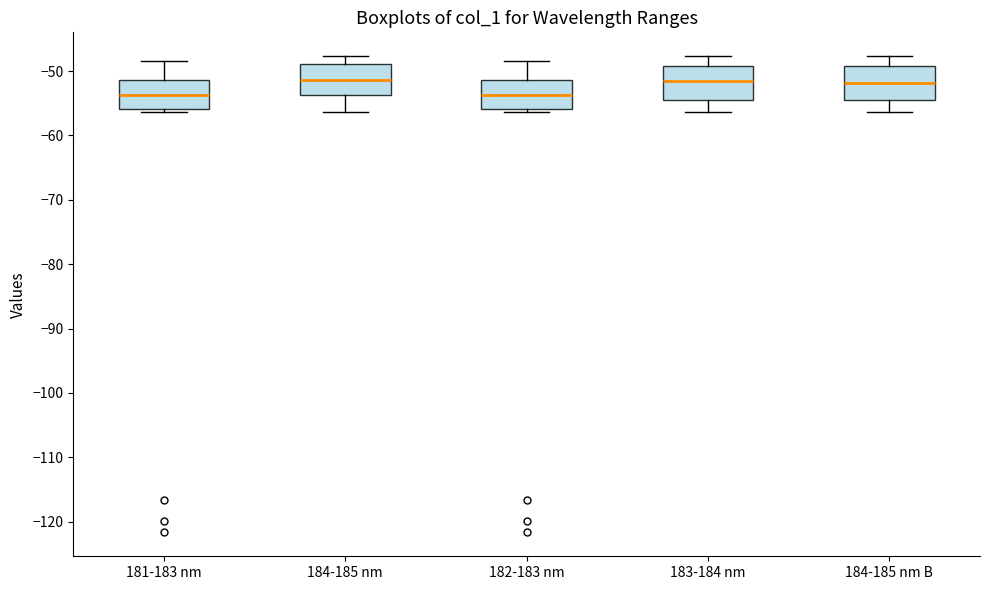

Reading left to right, transcribe this box plot: for each box, give where its median line is, the range the box spans, and where its two whiskers end, as read against the y-axis. The values are not printed on the chart, so give them approximately, as read against the axis.

181-183 nm: median -54, box -56 to -51, whiskers -56 (just below the box's lower edge) to -48
184-185 nm: median -51, box -54 to -49, whiskers -56 to -48
182-183 nm: median -54, box -56 to -51, whiskers -56 (just below the box's lower edge) to -48
183-184 nm: median -52, box -55 to -49, whiskers -56 to -48
184-185 nm B: median -52, box -55 to -49, whiskers -56 to -48